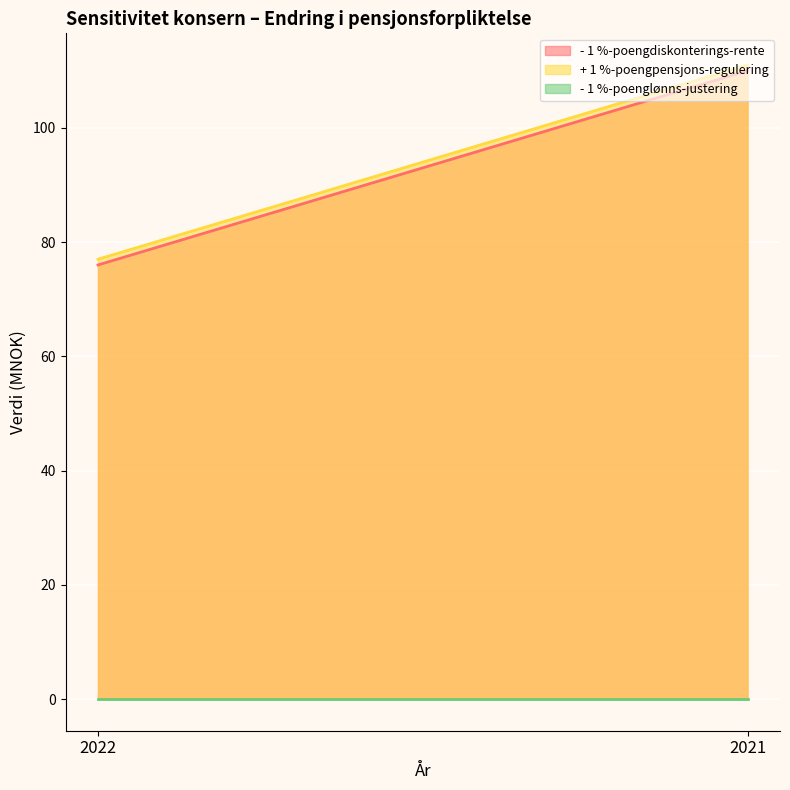

What is the value of the + 1 %-poengpensjons-regulering point at the 1st from the left?

77